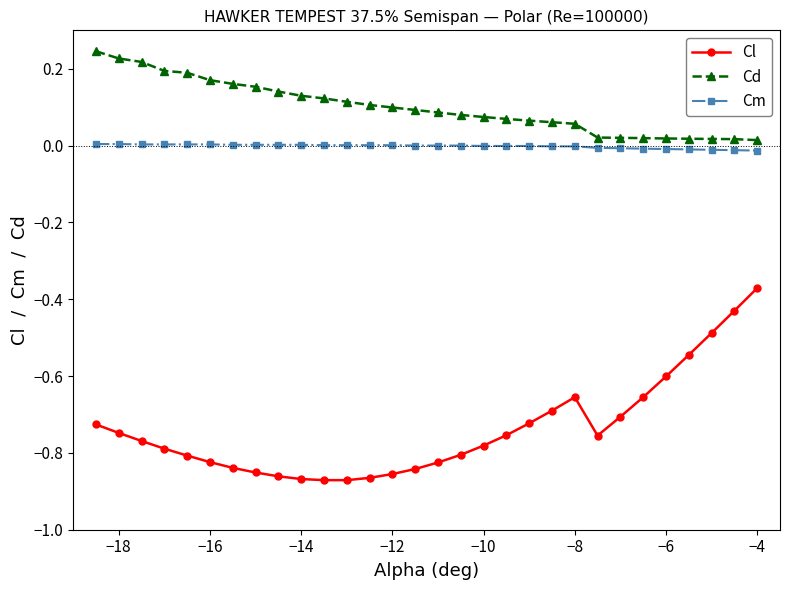

True or false: Cl and Cm intersect in this chart.

False